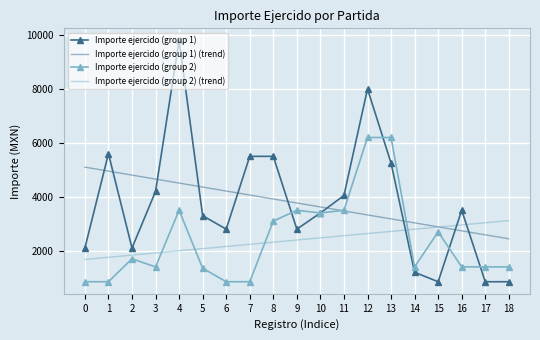

Which series ends up on top after the final intersection of Importe ejercido (group 2) (trend) and Importe ejercido (group 1) (trend)?

Importe ejercido (group 2) (trend)